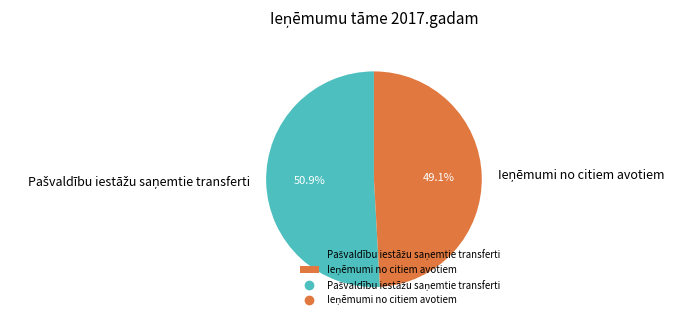

To the nearest percent, what is the average slice percentage?

50%